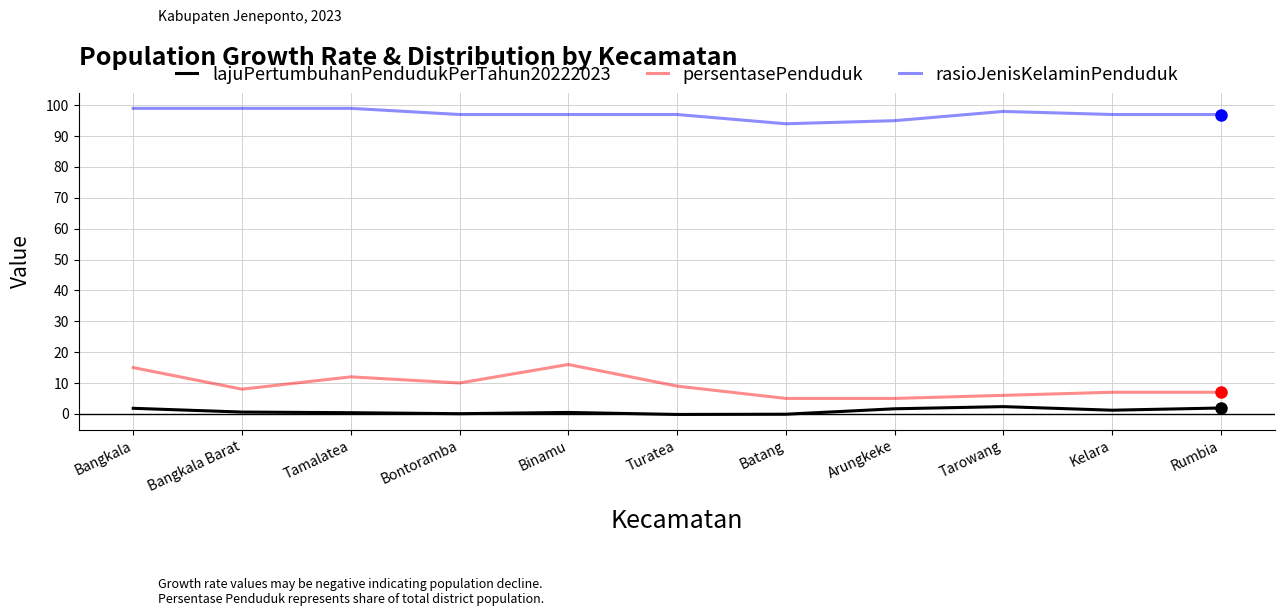

What is the maximum value for rasioJenisKelaminPenduduk?

99.0